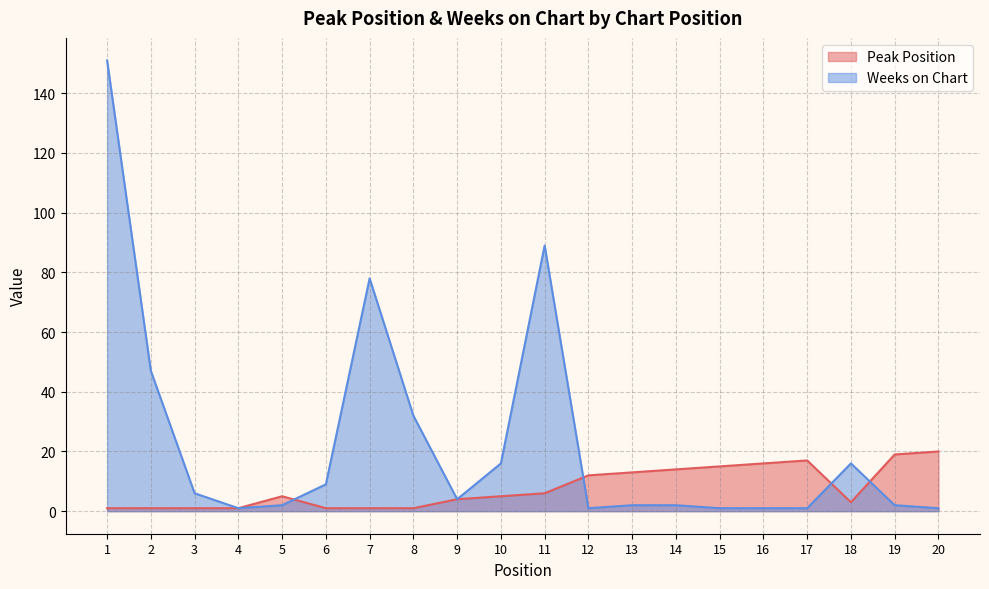

At how many categories does at least one series exceed 43?

4